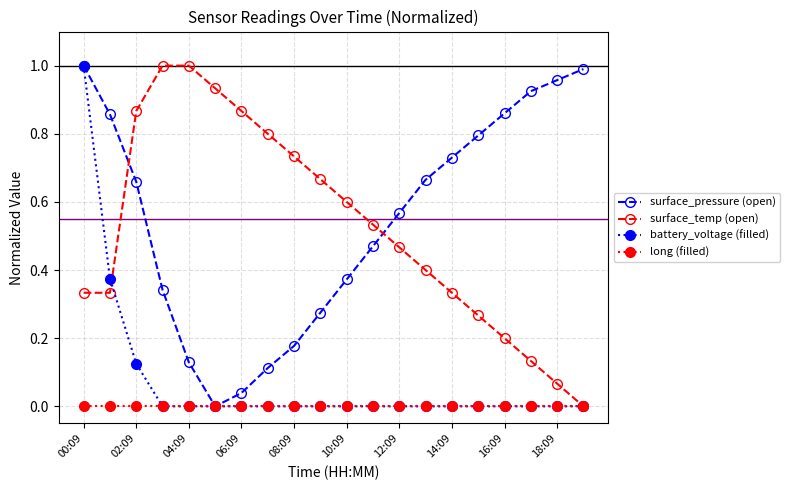

True or false: surface_pressure (open) has more than 2 interior local peaks.

False